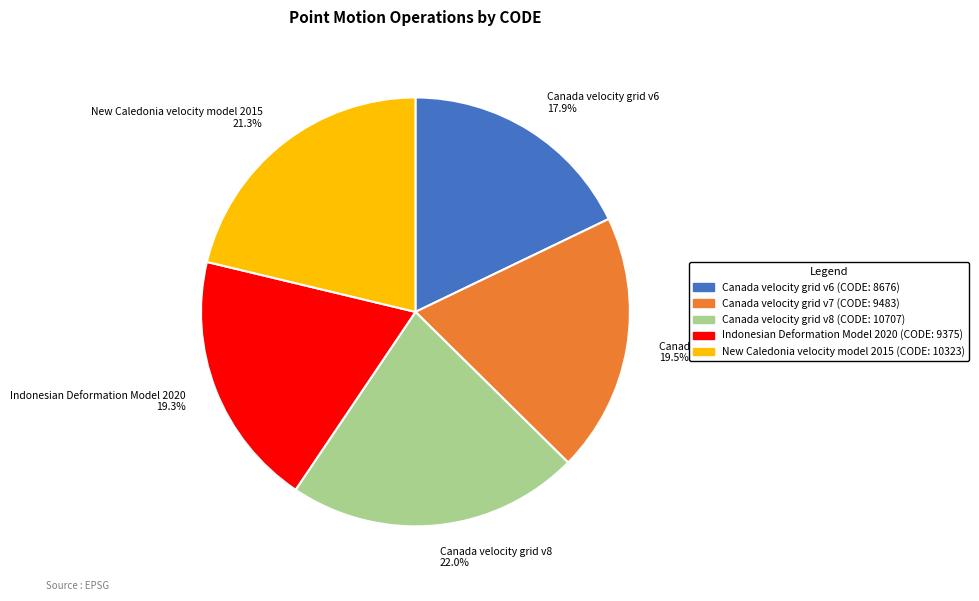

Approximately how many times larger is the value at Canada velocity grid v7 compared to Canada velocity grid v6?

1.1